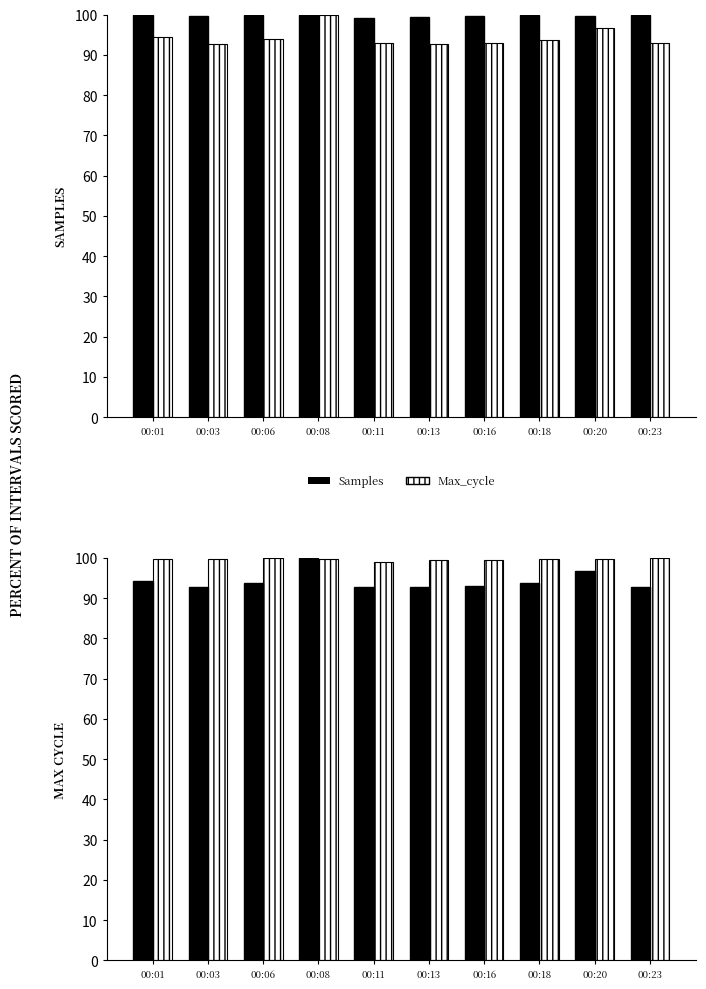

What is the spread (max minus min) of values at 00:01?

5.5